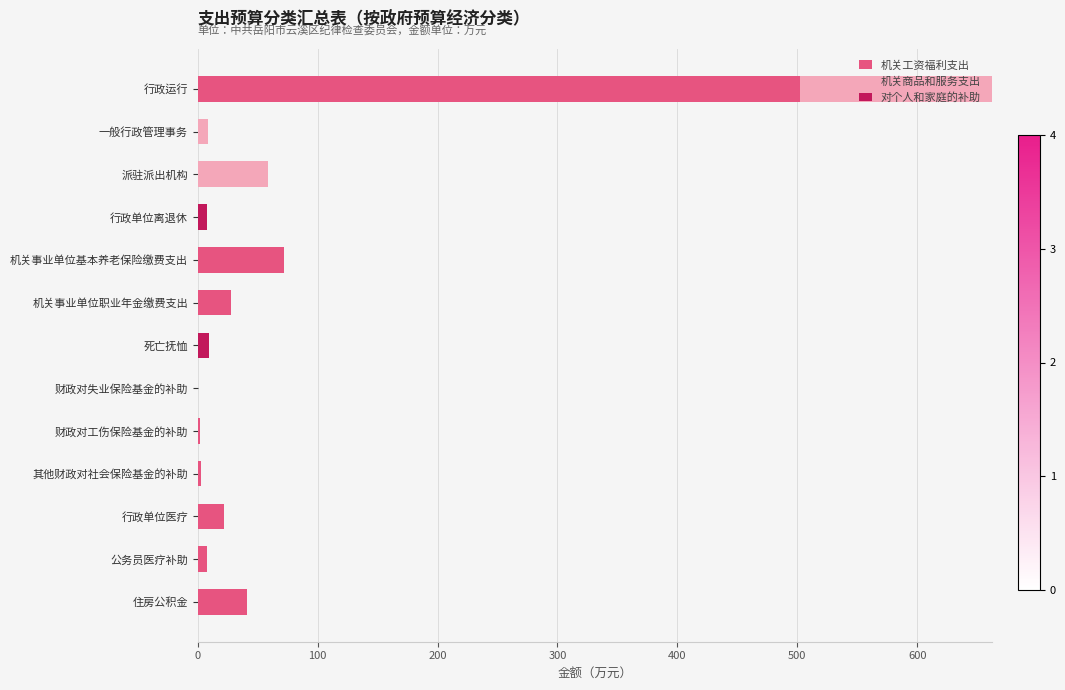

What is the total value across all series at 行政运行?

662.4